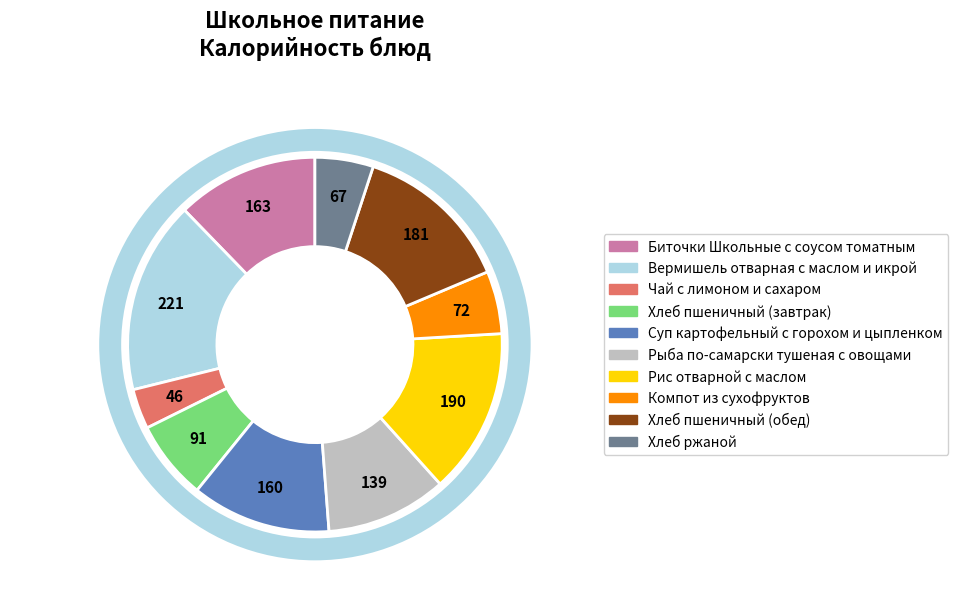

Does Рис отварной с маслом represent more than half of the total?

No